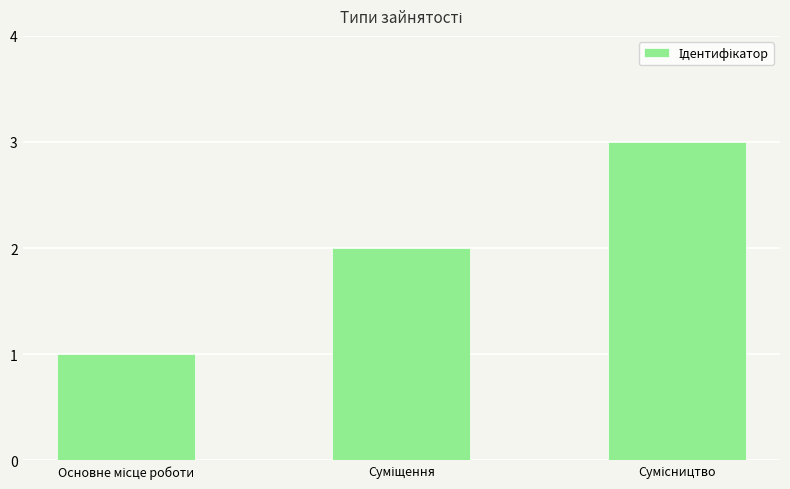

How many bars are there in total?

3